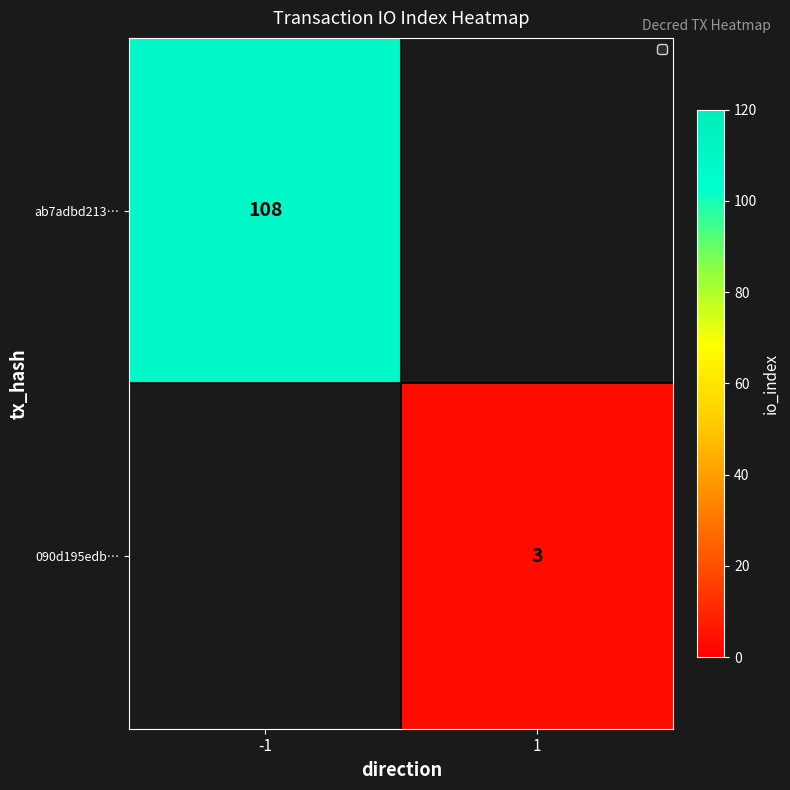

What is the greatest value displayed?

108.0